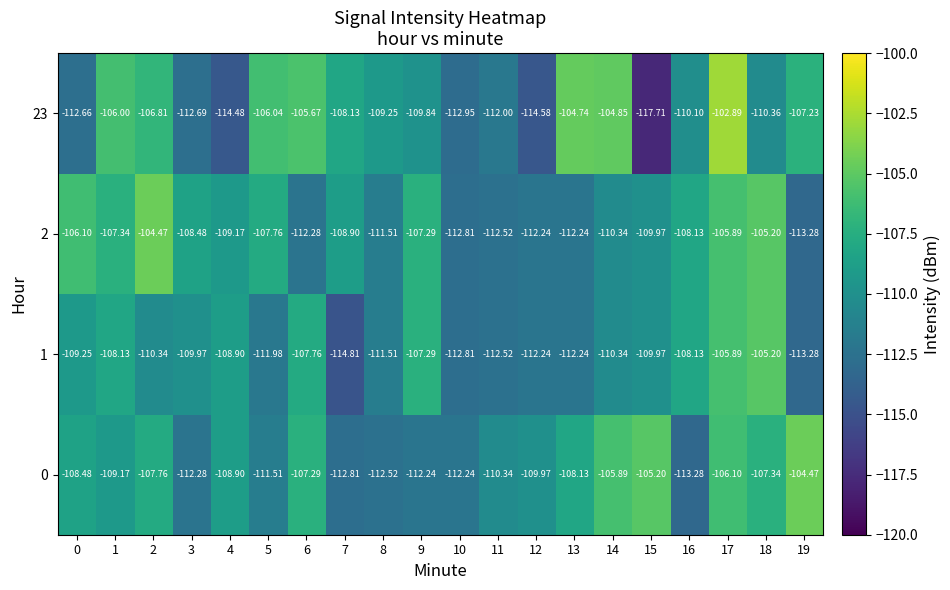

How many data points in 1 are less than -109?

13